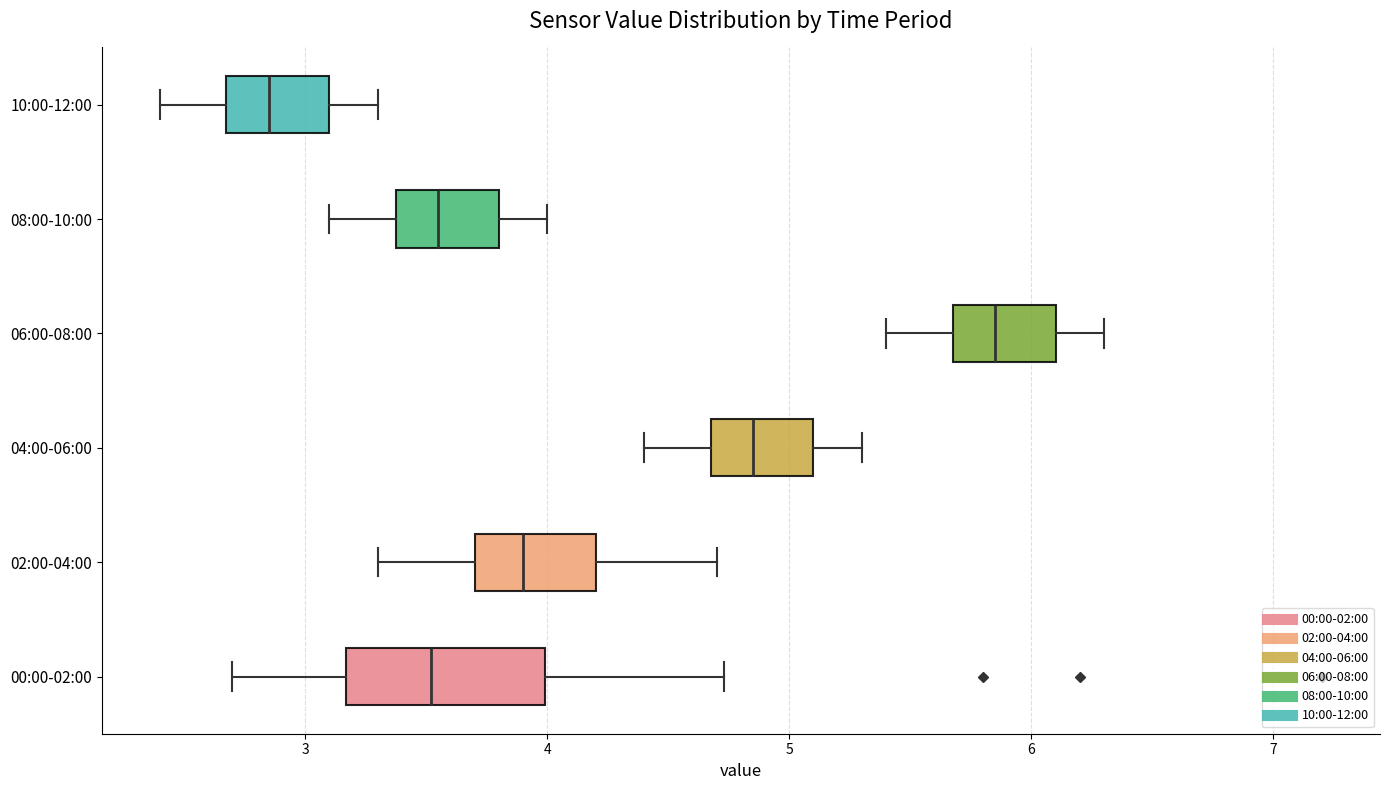

Reading bottom to top, transcribe this box plot: for each box, give where its median line is, the range the box spans, and where its two whiskers end, as read against the x-axis. The values are not printed on the chart, so give them approximately, as read against the axis.

00:00-02:00: median 3.5, box 3.2 to 4.0, whiskers 2.7 to 4.7
02:00-04:00: median 3.9, box 3.7 to 4.2, whiskers 3.3 to 4.7
04:00-06:00: median 4.9, box 4.7 to 5.1, whiskers 4.4 to 5.3
06:00-08:00: median 5.9, box 5.7 to 6.1, whiskers 5.4 to 6.3
08:00-10:00: median 3.6, box 3.4 to 3.8, whiskers 3.1 to 4.0
10:00-12:00: median 2.9, box 2.7 to 3.1, whiskers 2.4 to 3.3